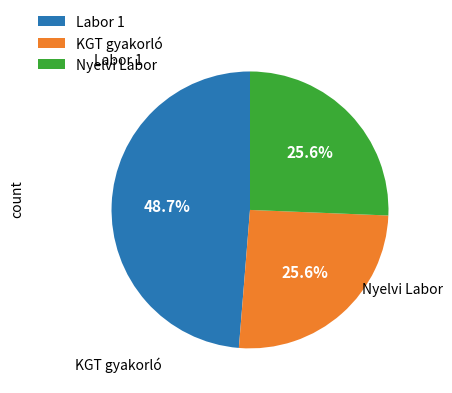

Which slice is the largest?

Labor 1